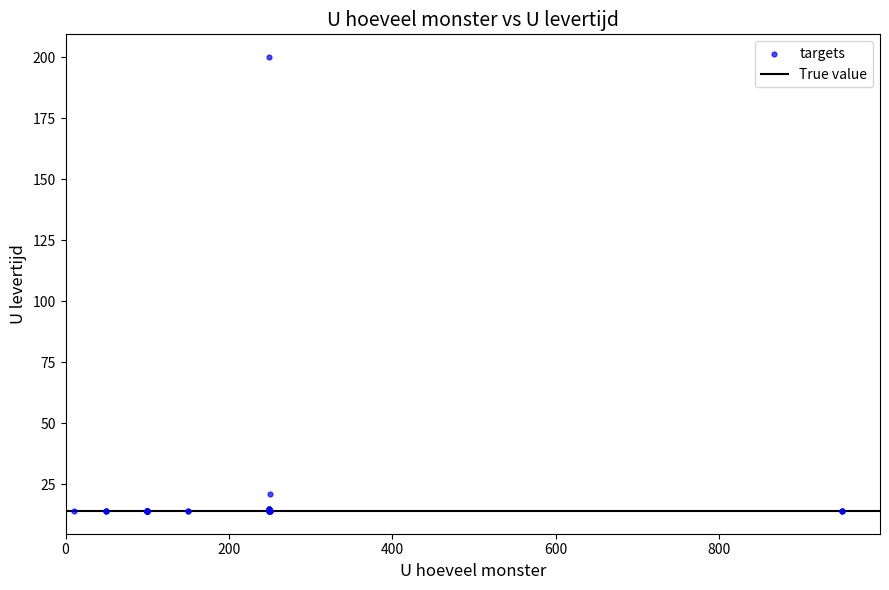

What Y value in the scatter plot is closest to 107?

21